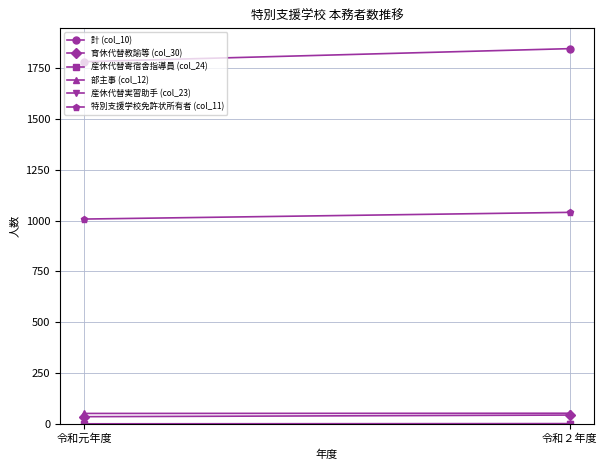

List the series in order of their peak value, highest first.

計 (col_10), 特別支援学校免許状所有者 (col_11), 部主事 (col_12), 育休代替教諭等 (col_30), 産休代替実習助手 (col_23), 産休代替寄宿舎指導員 (col_24)